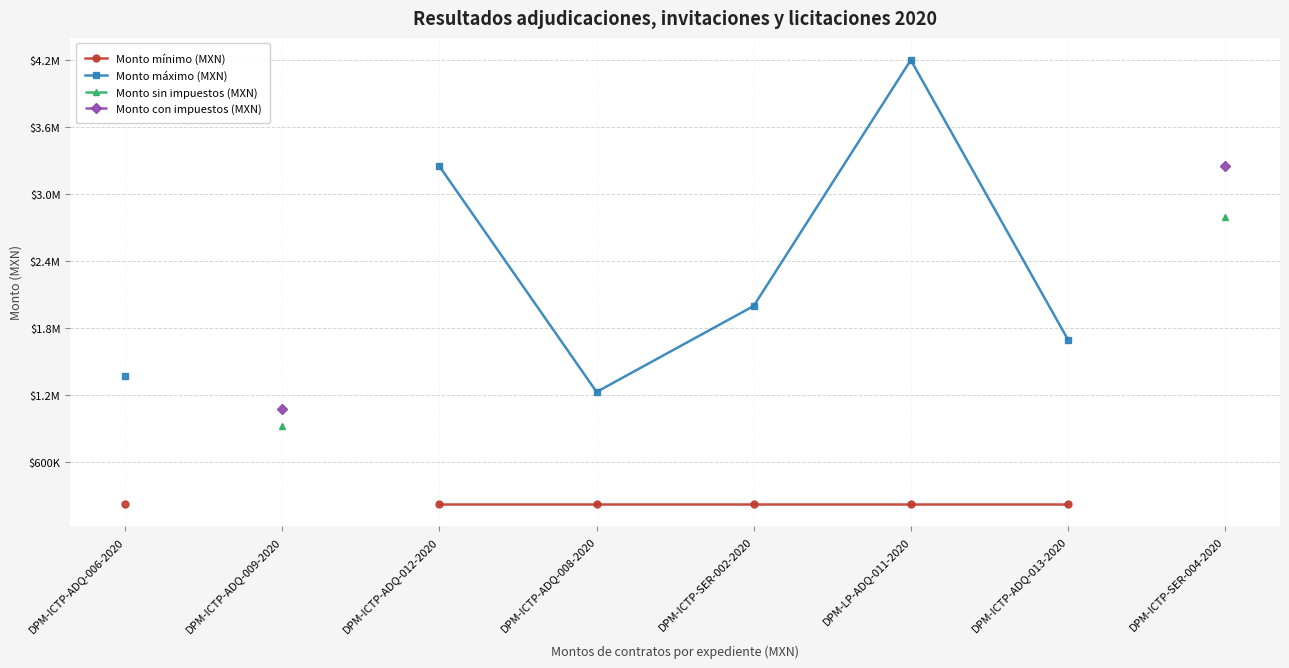

True or false: Monto mínimo (MXN) has a value of 232000.0 at DPM-LP-ADQ-011-2020.

True